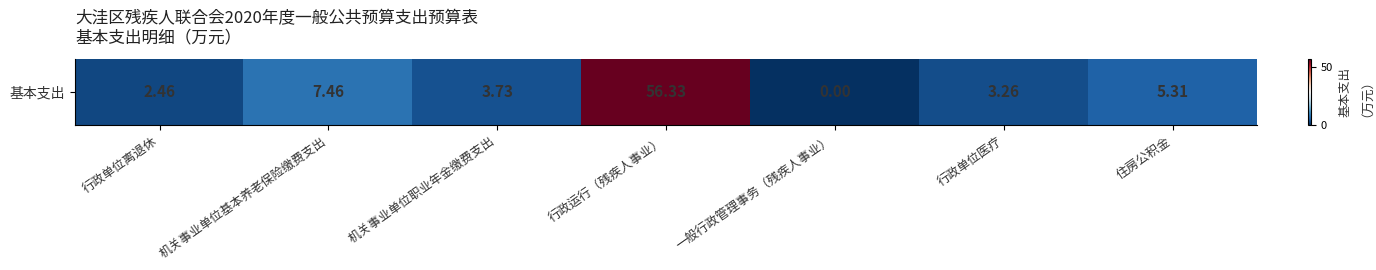

What is the difference between the values at 机关事业单位基本养老保险缴费支出 and 一般行政管理事务（残疾人事业）?

7.5